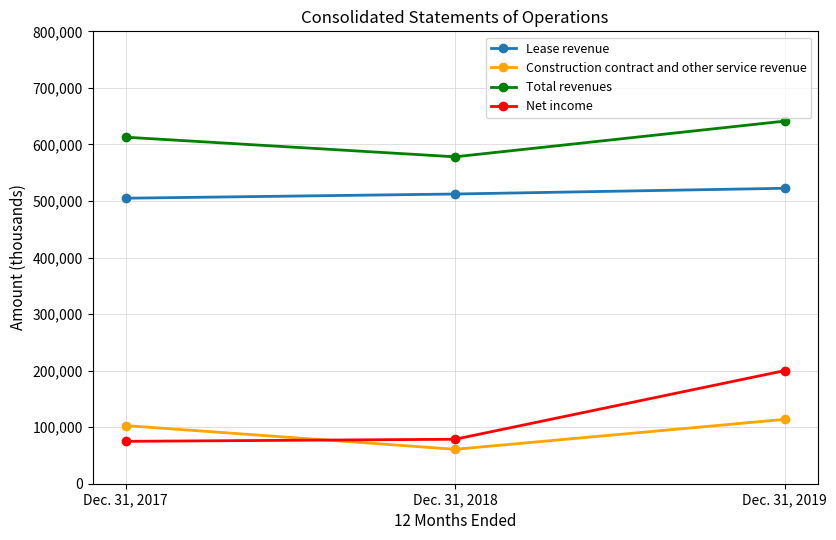

What are all the series names shown in the legend?

Lease revenue, Construction contract and other service revenue, Total revenues, Net income